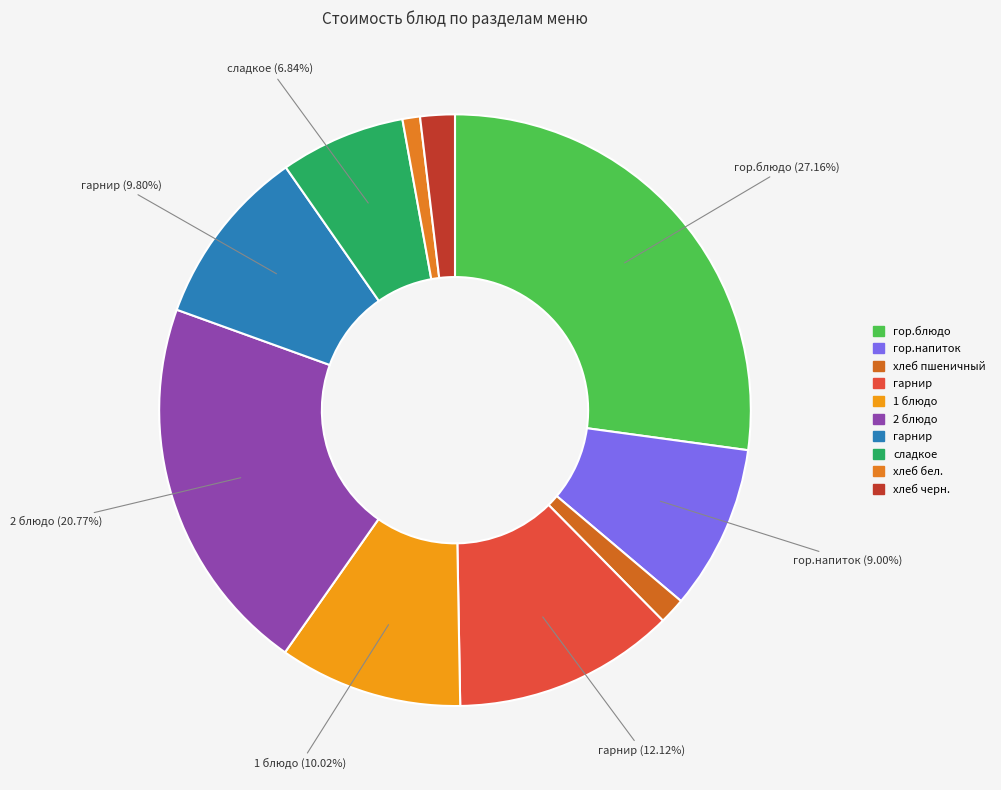

Rank the categories by value from lowest to highest.

хлеб бел. (Хлеб пшеничный), хлеб пшеничный (Завтрак), хлеб черн. (Хлеб ржано-пшеничный), сладкое (Кисель из свежих ягод), гор.напиток (Компот из свежих плодов), гарнир (Картофельное пюре), 1 блюдо (Суп картофельный), гарнир (Макаронные изделия), 2 блюдо (Куры отварные), гор.блюдо (Котлеты рубленные из говядины)